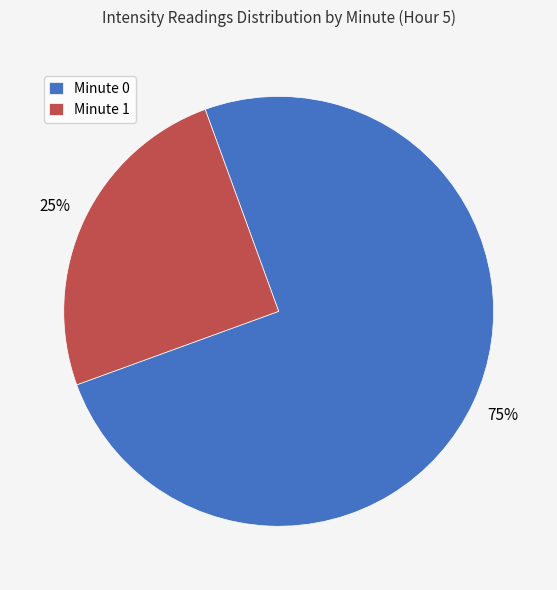

How many segments does this pie chart have?

2